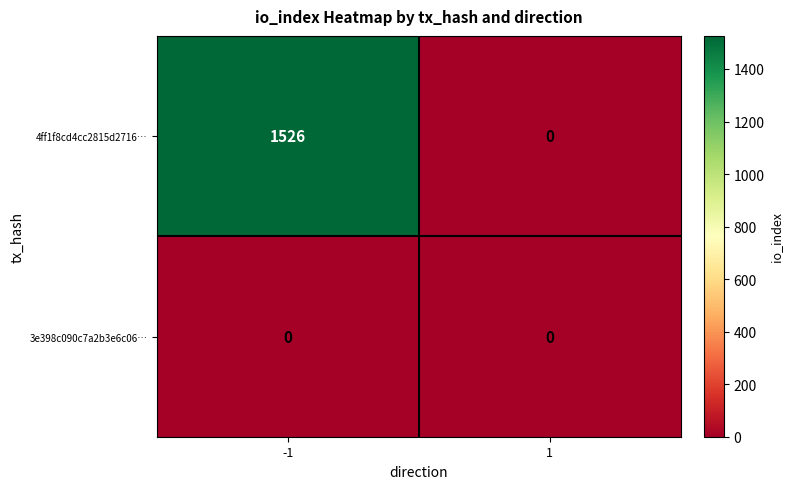

What is the maximum value for 4ff1f8cd4cc2815d2716…?

1526